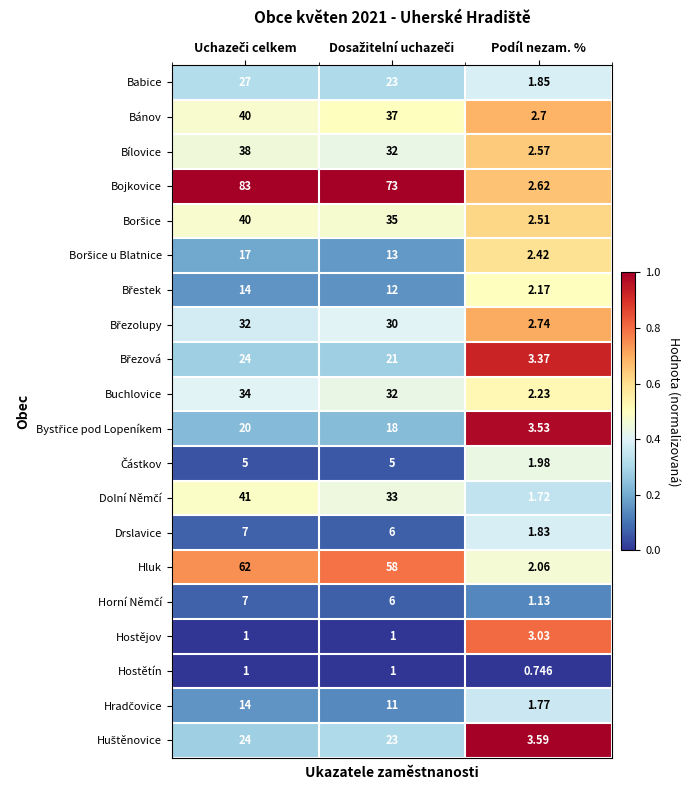

Which series has the largest range (max minus min)?

Bojkovice